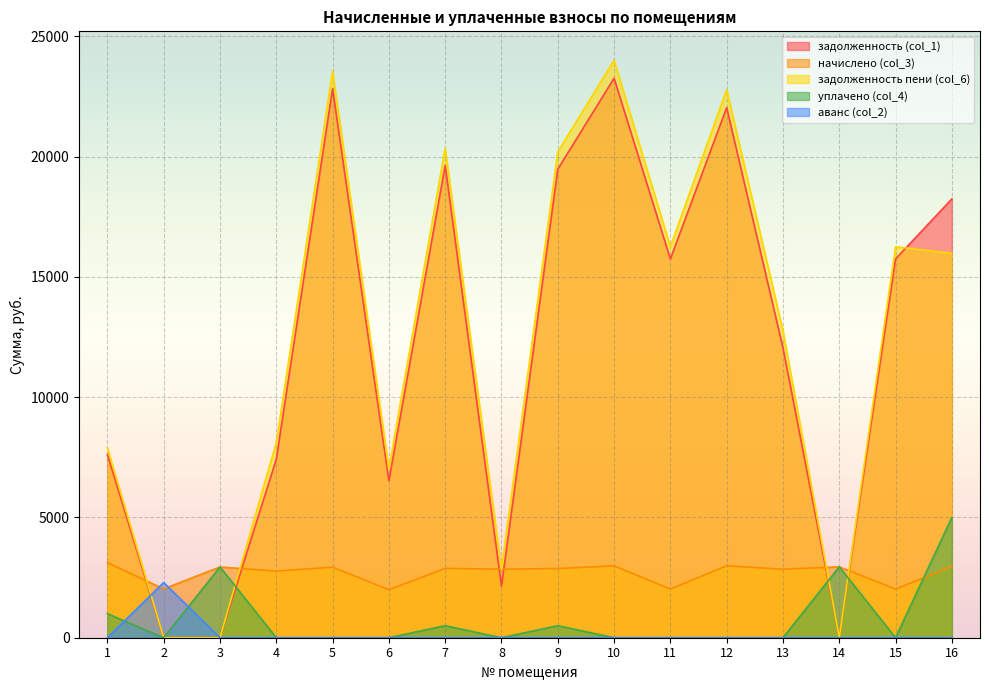

What is the value of the задолженность пени (col_6) point at the 9th from the left?

20199.6